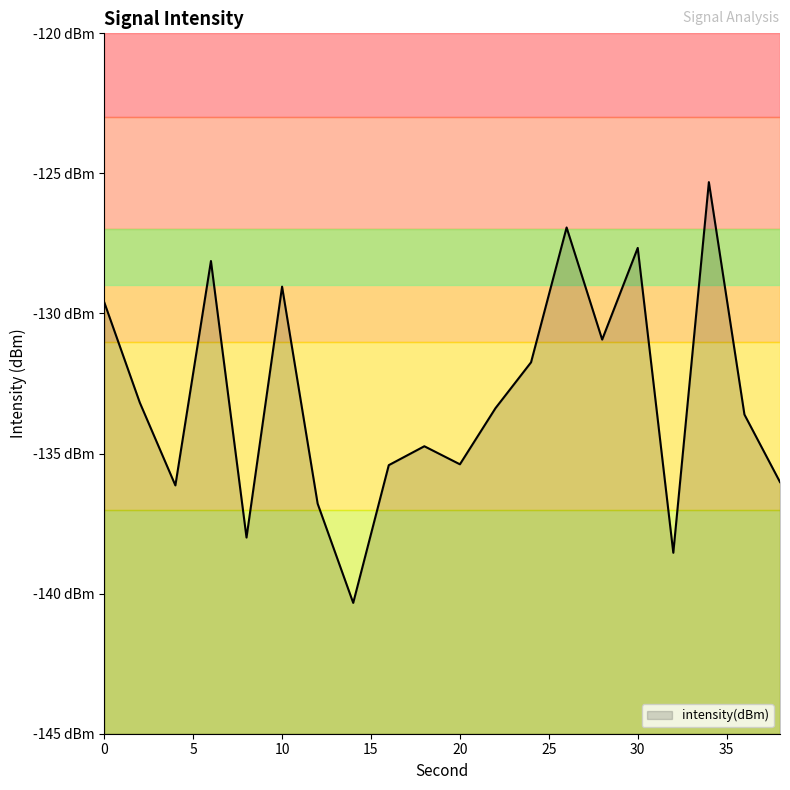

How many values exceed -133?

8